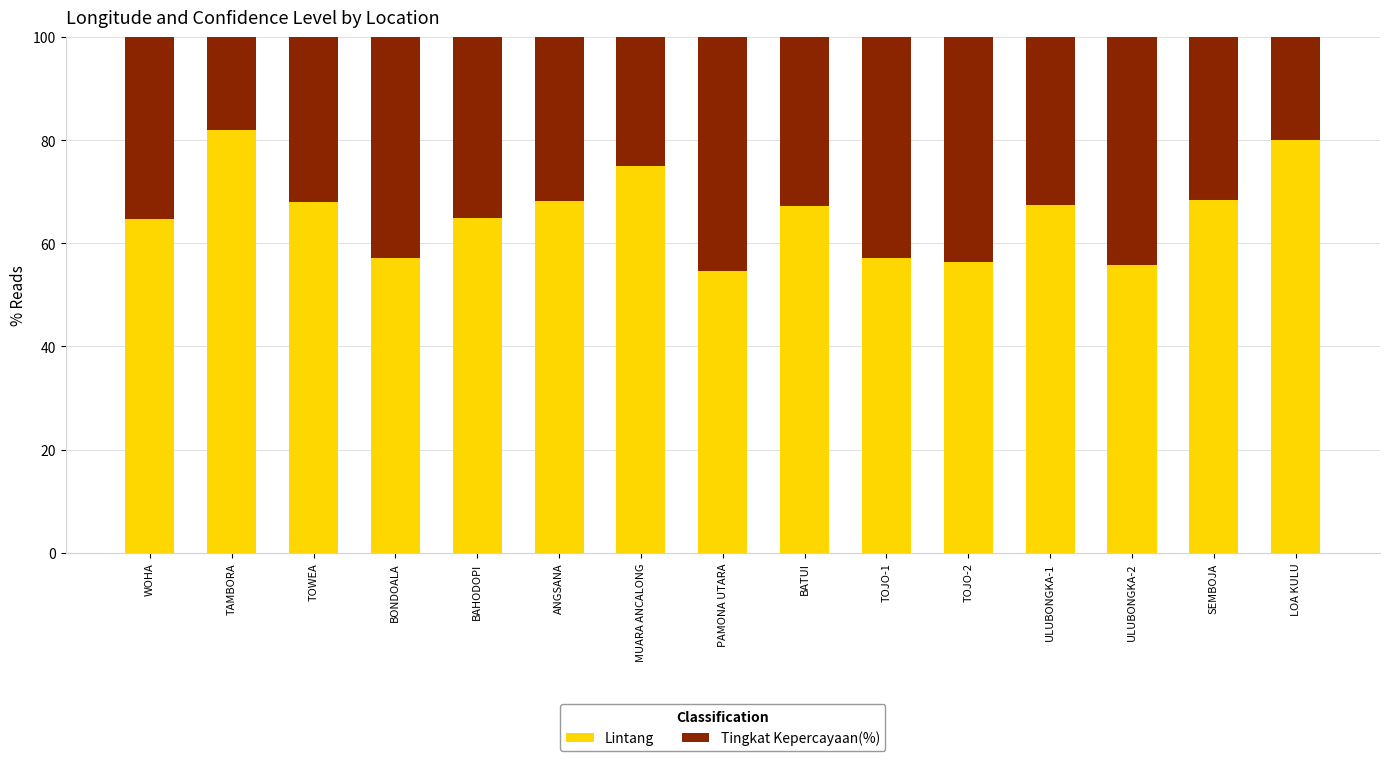

What is the total value across all series at ULUBONGKA-2?

100.0